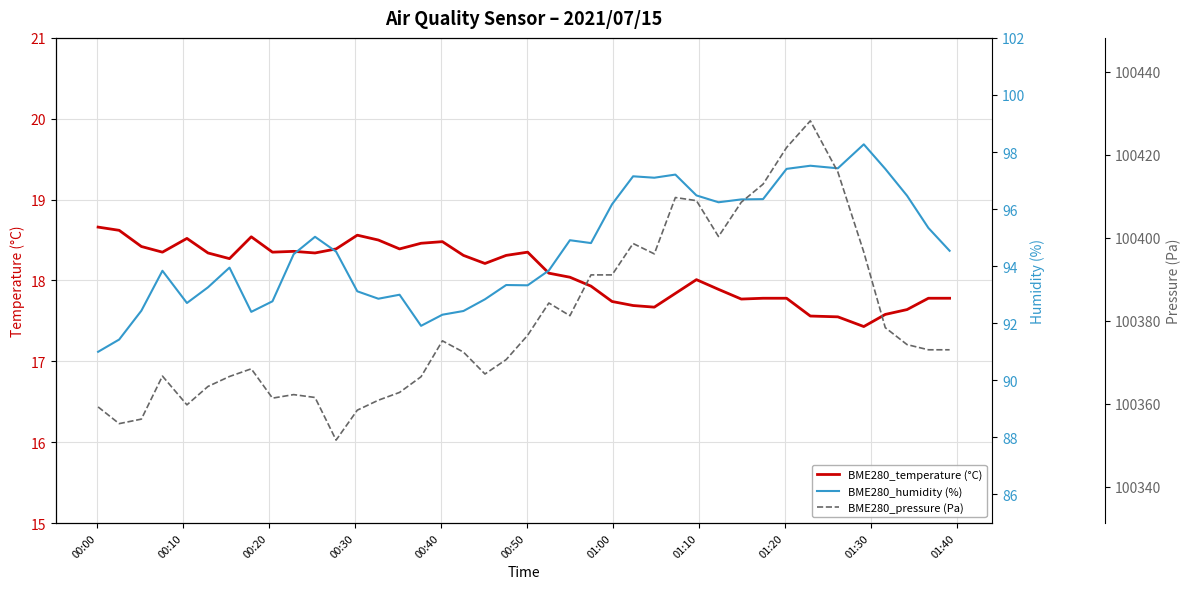

What is the maximum value for BME280_temperature (°C)?

18.7